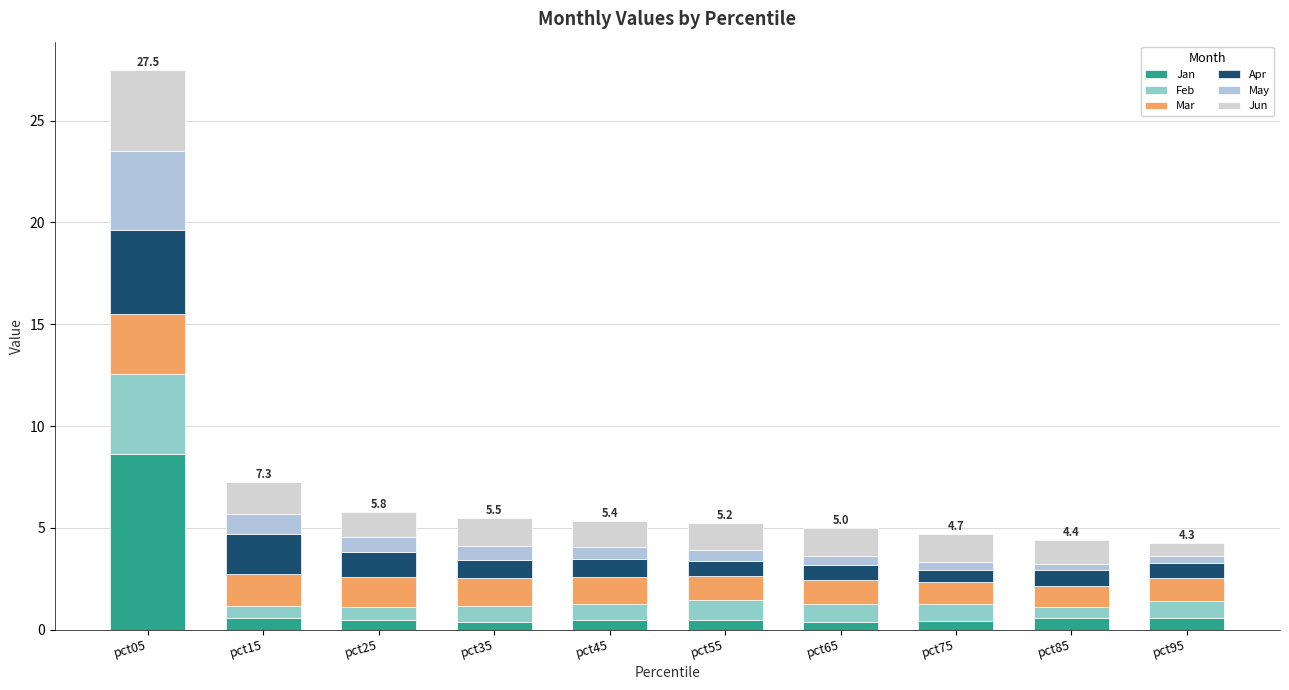

What are all the series names shown in the legend?

Jan, Feb, Mar, Apr, May, Jun